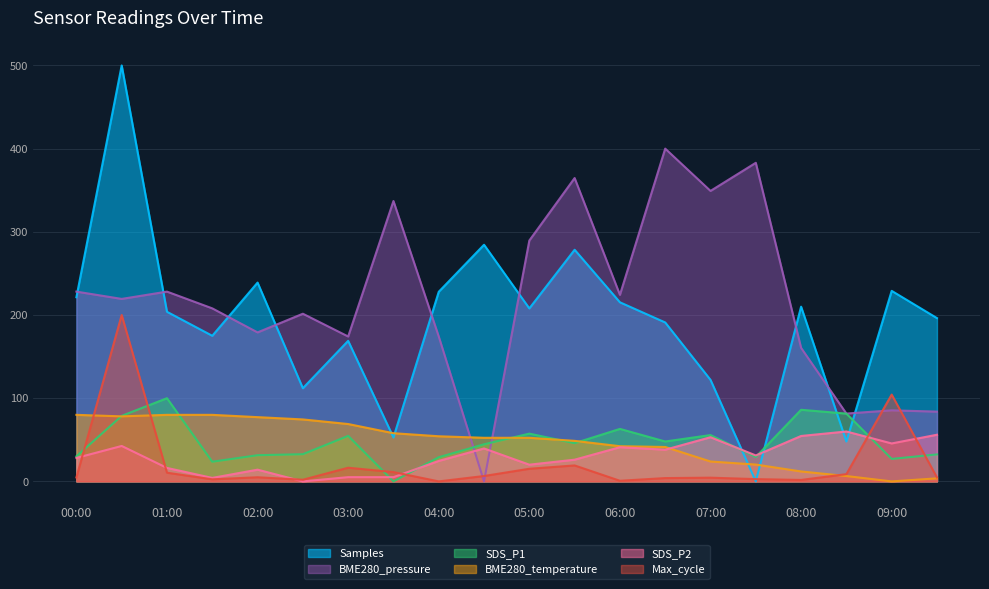

Reading left to right, what are all the values shown in this chart?

Samples: 221.4	500.0	203.9	175.0	239.0	112.0	169.0	52.8	227.9	284.5	207.9	278.4	215.3	191.1	122.1	0.0	210.0	47.9	229.0	196.3
BME280_pressure: 228.1	219.4	228.1	208.0	179.1	201.5	174.2	337.0	174.2	0.0	289.5	364.6	224.3	400.0	349.2	383.0	160.5	81.5	85.4	83.9
SDS_P1: 30.1	78.8	100.0	23.6	31.5	32.7	54.7	0.0	29.1	44.6	57.4	45.9	63.1	48.0	55.7	29.3	86.1	81.5	27.0	32.4
BME280_temperature: 80.0	78.2	80.0	80.0	77.2	74.5	69.0	57.9	54.3	52.4	52.4	48.7	42.3	41.4	23.9	20.2	12.0	6.4	0.0	3.7
SDS_P2: 28.2	42.6	16.2	4.2	14.1	0.0	5.1	5.1	24.6	39.6	20.1	26.1	41.1	38.1	53.1	31.2	54.6	60.0	45.6	56.1
Max_cycle: 4.7	200.0	10.5	2.5	5.0	2.0	16.4	11.2	0.0	6.5	15.2	19.2	0.7	4.0	4.5	2.7	1.7	8.7	104.4	4.7